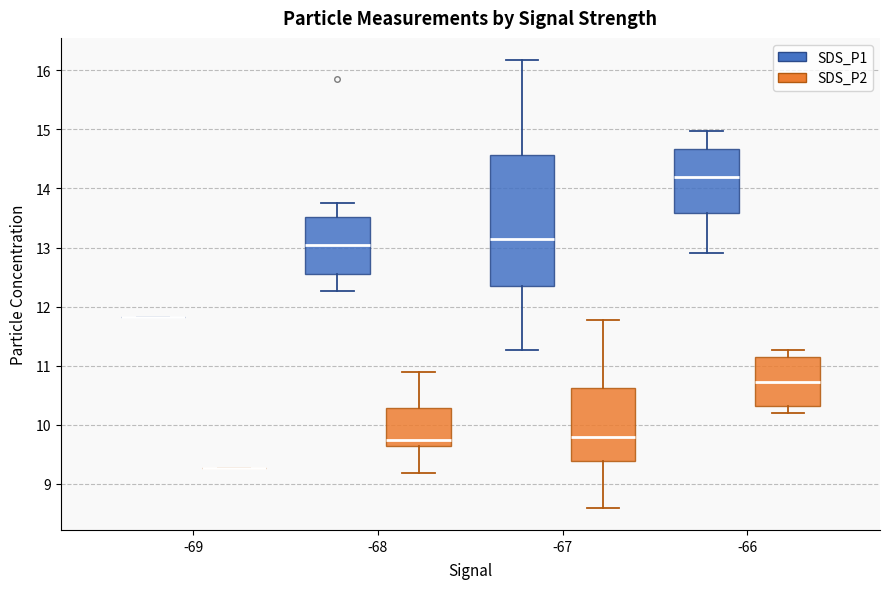

Which box is the tallest, from its lower edge to its upper edge?

-67 (SDS_P1)